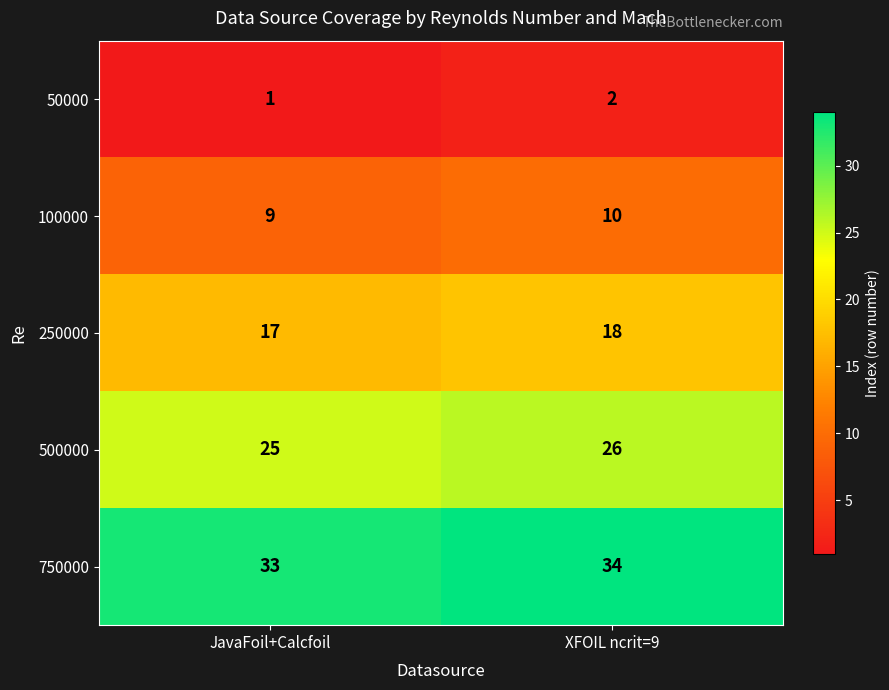

At JavaFoil+Calcfoil, list the series in order from smallest to largest.

50000, 100000, 250000, 500000, 750000